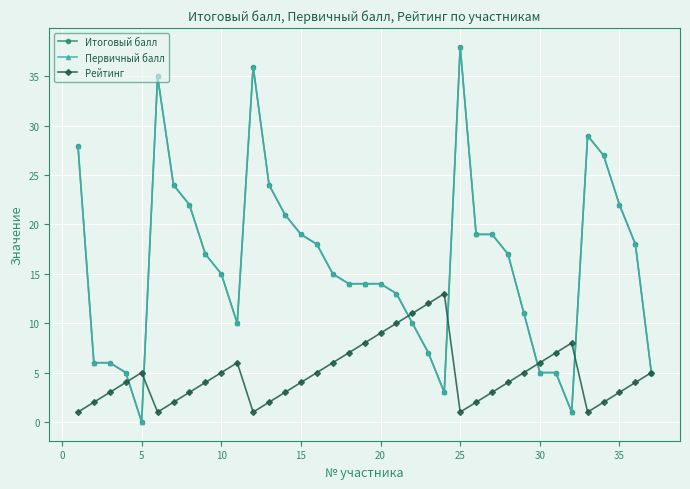

Does the chart have visible grid lines?

Yes